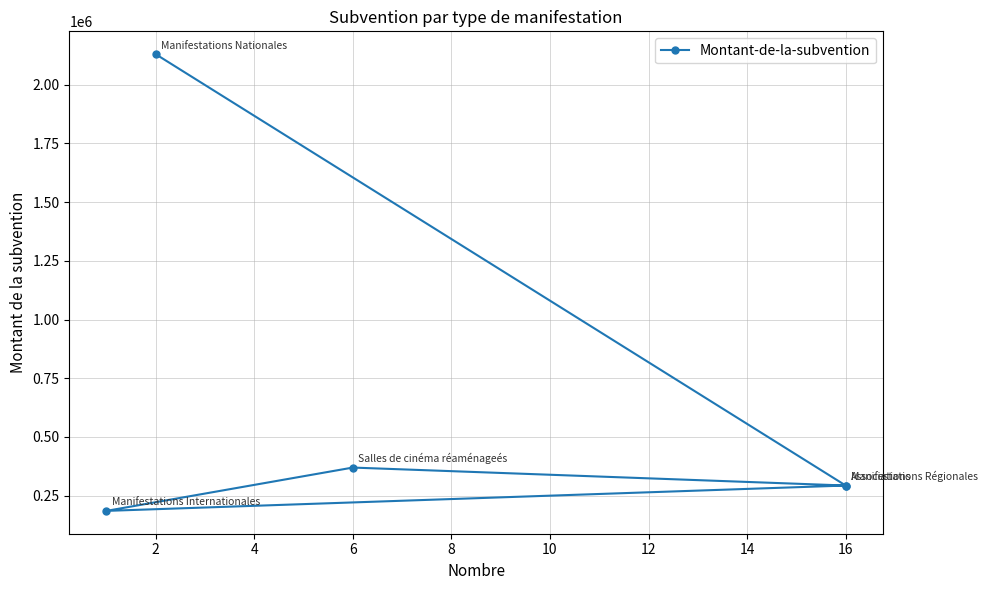

True or false: the data has more than 1 interior local peaks.

False